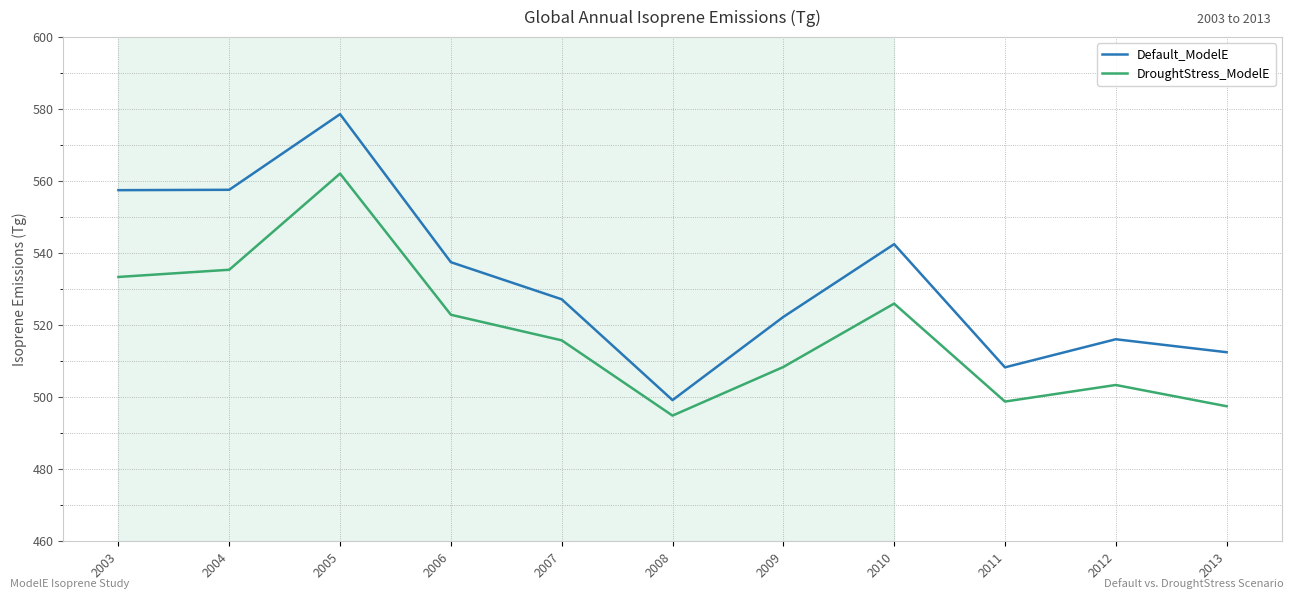

In Default_ModelE, how many points are lower than both neighbors (excluding endpoints)?

2